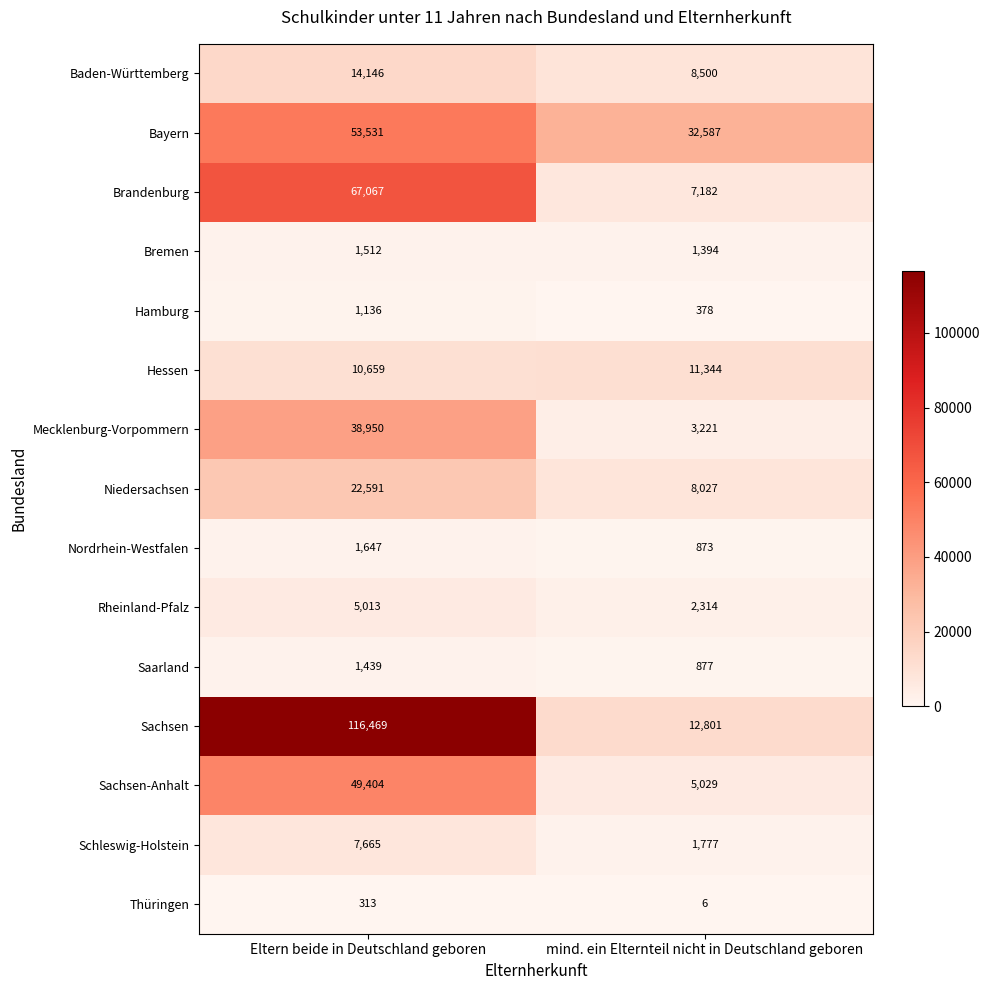

List the labels in order of Bayern value, largest first.

Eltern beide in Deutschland geboren, mind. ein Elternteil nicht in Deutschland geboren